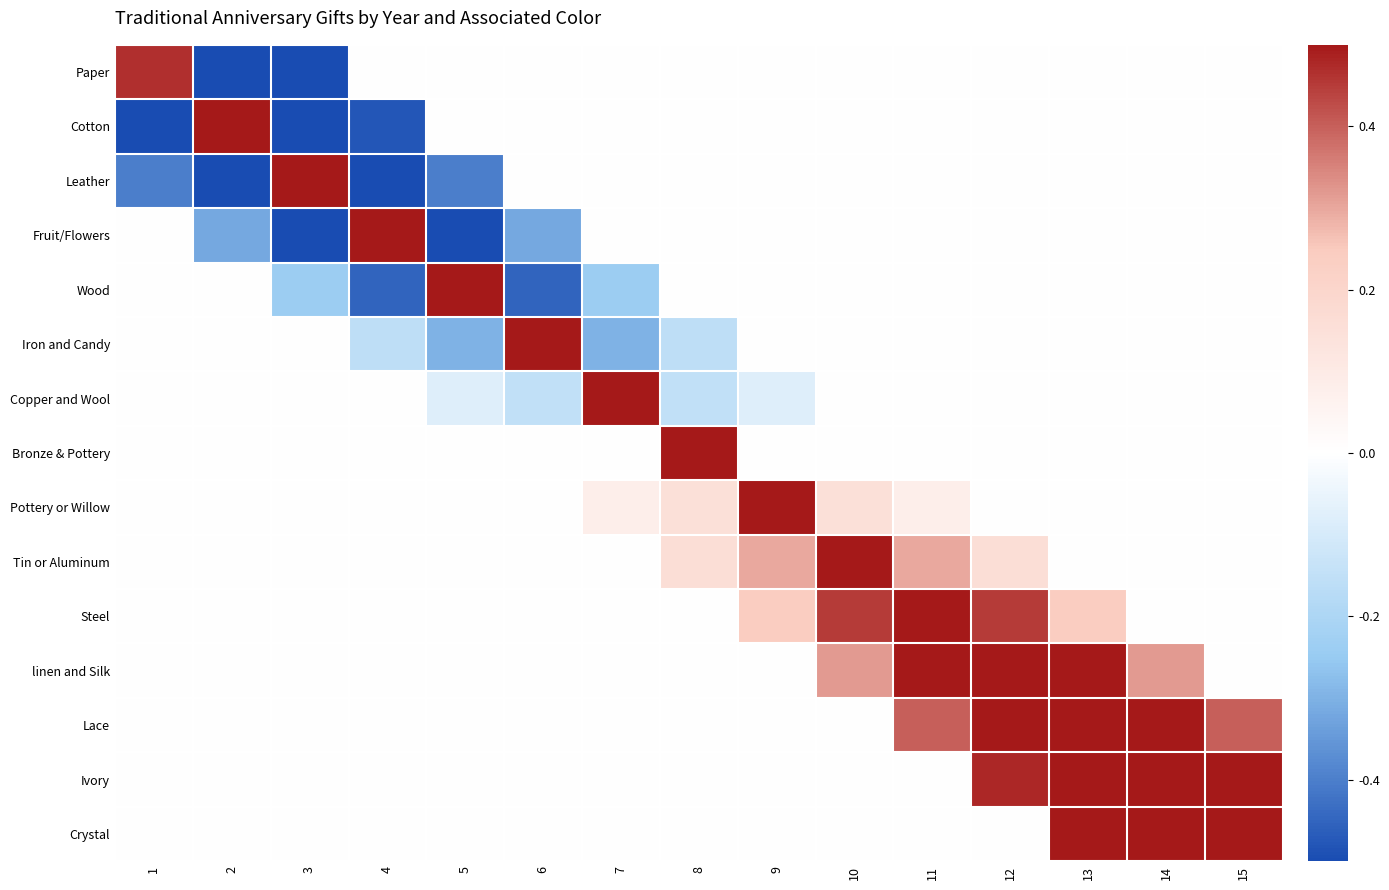

Reading left to right, what are all the values shown in this chart?

Paper: 1=0.5	2=-1.1	3=-0.6	4=0.0	5=0.0	6=0.0	7=0.0	8=0.0	9=0.0	10=0.0	11=0.0	12=0.0	13=0.0	14=0.0	15=0.0
Cotton: 1=-0.9	2=1.5	3=-0.9	4=-0.5	5=0.0	6=0.0	7=0.0	8=0.0	9=0.0	10=0.0	11=0.0	12=0.0	13=0.0	14=0.0	15=0.0
Leather: 1=-0.4	2=-0.8	3=2.5	4=-0.8	5=-0.4	6=0.0	7=0.0	8=0.0	9=0.0	10=0.0	11=0.0	12=0.0	13=0.0	14=0.0	15=0.0
Fruit/Flowers: 1=0.0	2=-0.3	3=-0.6	4=3.5	5=-0.6	6=-0.3	7=0.0	8=0.0	9=0.0	10=0.0	11=0.0	12=0.0	13=0.0	14=0.0	15=0.0
Wood: 1=0.0	2=0.0	3=-0.2	4=-0.4	5=4.5	6=-0.4	7=-0.2	8=0.0	9=0.0	10=0.0	11=0.0	12=0.0	13=0.0	14=0.0	15=0.0
Iron and Candy: 1=0.0	2=0.0	3=0.0	4=-0.2	5=-0.3	6=5.5	7=-0.3	8=-0.2	9=0.0	10=0.0	11=0.0	12=0.0	13=0.0	14=0.0	15=0.0
Copper and Wool: 1=0.0	2=0.0	3=0.0	4=0.0	5=-0.1	6=-0.1	7=6.5	8=-0.1	9=-0.1	10=0.0	11=0.0	12=0.0	13=0.0	14=0.0	15=0.0
Bronze & Pottery: 1=0.0	2=0.0	3=0.0	4=0.0	5=0.0	6=0.0	7=0.0	8=7.5	9=0.0	10=0.0	11=0.0	12=0.0	13=0.0	14=0.0	15=0.0
Pottery or Willow: 1=0.0	2=0.0	3=0.0	4=0.0	5=0.0	6=0.0	7=0.1	8=0.1	9=8.5	10=0.1	11=0.1	12=0.0	13=0.0	14=0.0	15=0.0
Tin or Aluminum: 1=0.0	2=0.0	3=0.0	4=0.0	5=0.0	6=0.0	7=0.0	8=0.2	9=0.3	10=9.5	11=0.3	12=0.2	13=0.0	14=0.0	15=0.0
Steel: 1=0.0	2=0.0	3=0.0	4=0.0	5=0.0	6=0.0	7=0.0	8=0.0	9=0.2	10=0.4	11=10.5	12=0.4	13=0.2	14=0.0	15=0.0
linen and Silk: 1=0.0	2=0.0	3=0.0	4=0.0	5=0.0	6=0.0	7=0.0	8=0.0	9=0.0	10=0.3	11=0.6	12=11.5	13=0.6	14=0.3	15=0.0
Lace: 1=0.0	2=0.0	3=0.0	4=0.0	5=0.0	6=0.0	7=0.0	8=0.0	9=0.0	10=0.0	11=0.4	12=0.8	13=12.5	14=0.8	15=0.4
Ivory: 1=0.0	2=0.0	3=0.0	4=0.0	5=0.0	6=0.0	7=0.0	8=0.0	9=0.0	10=0.0	11=0.0	12=0.5	13=0.9	14=13.5	15=0.9
Crystal: 1=0.0	2=0.0	3=0.0	4=0.0	5=0.0	6=0.0	7=0.0	8=0.0	9=0.0	10=0.0	11=0.0	12=0.0	13=0.6	14=1.1	15=14.5